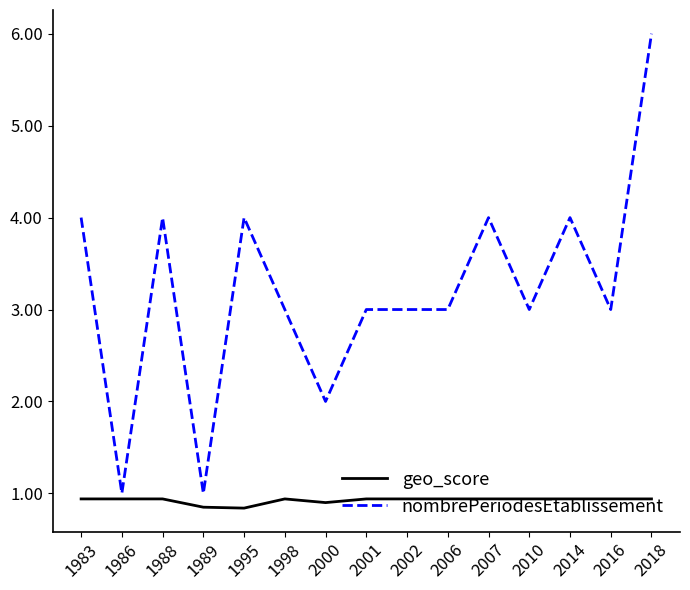

What is the spread (max minus min) of values at 2000?

1.1